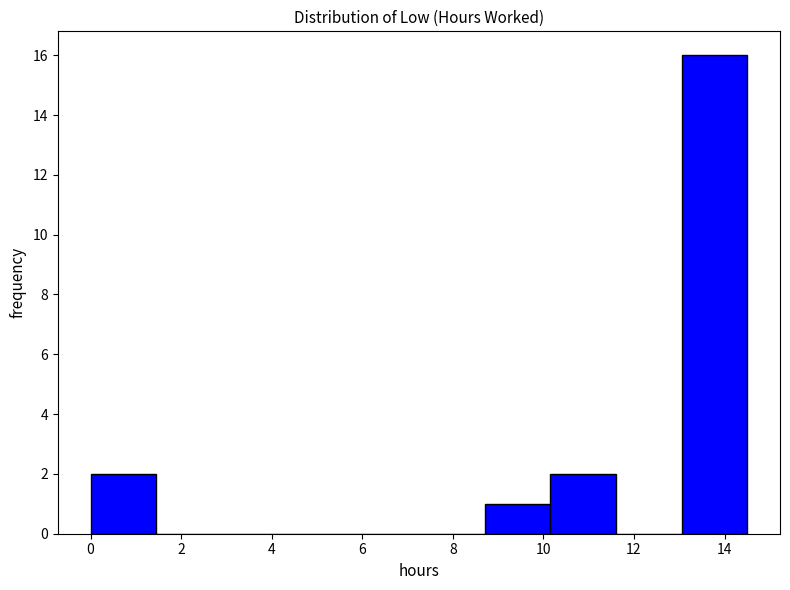

How tall is the bar that spans 8.70 to 10.15 on the x-axis? Neither the bar edges nor the heights are printed on the chart, so give them approximately, as read against the axes.

1